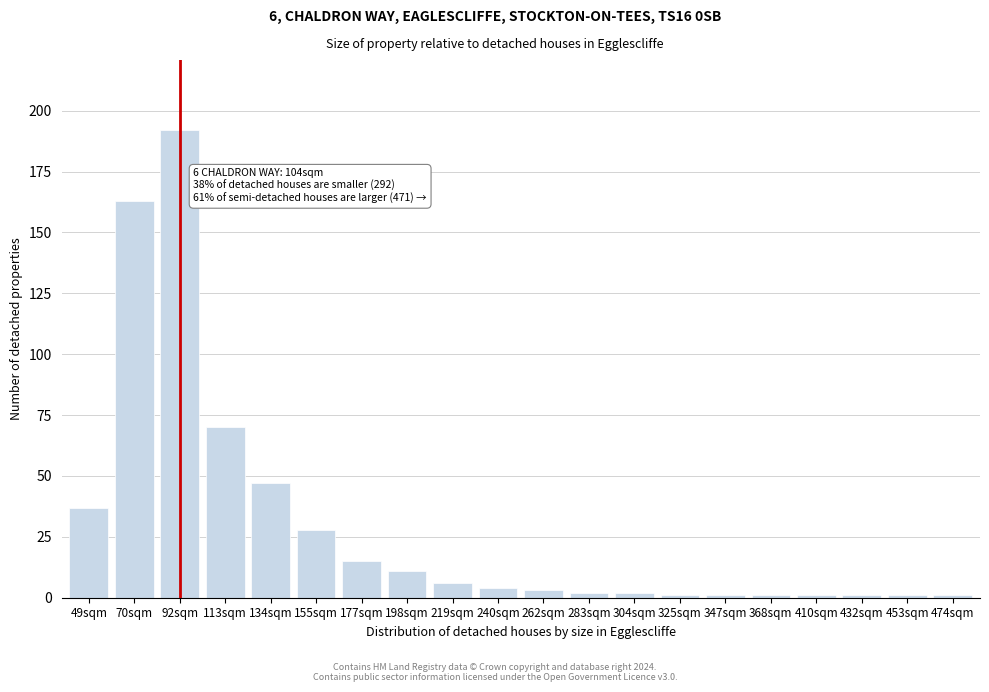

Reading right to left, what are all the values shown in this chart?

1	1	1	1	1	1	1	2	2	3	4	6	11	15	28	47	70	192	163	37